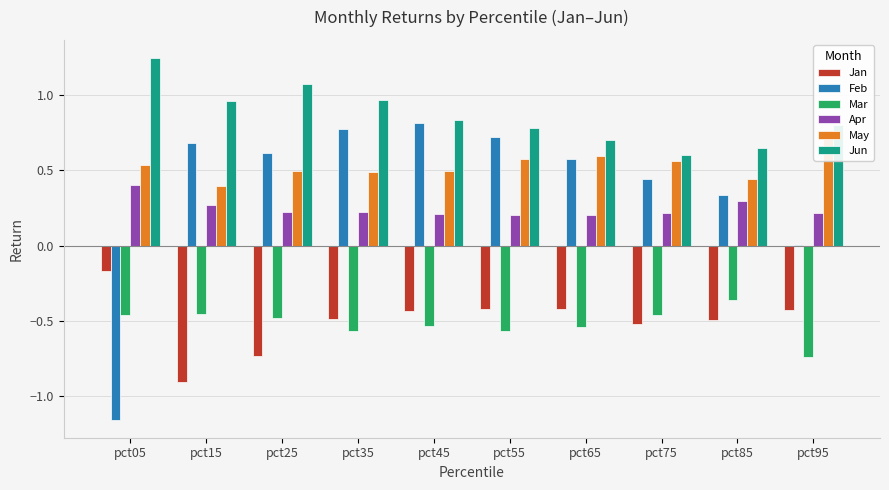

How many bars are there in each group?

6